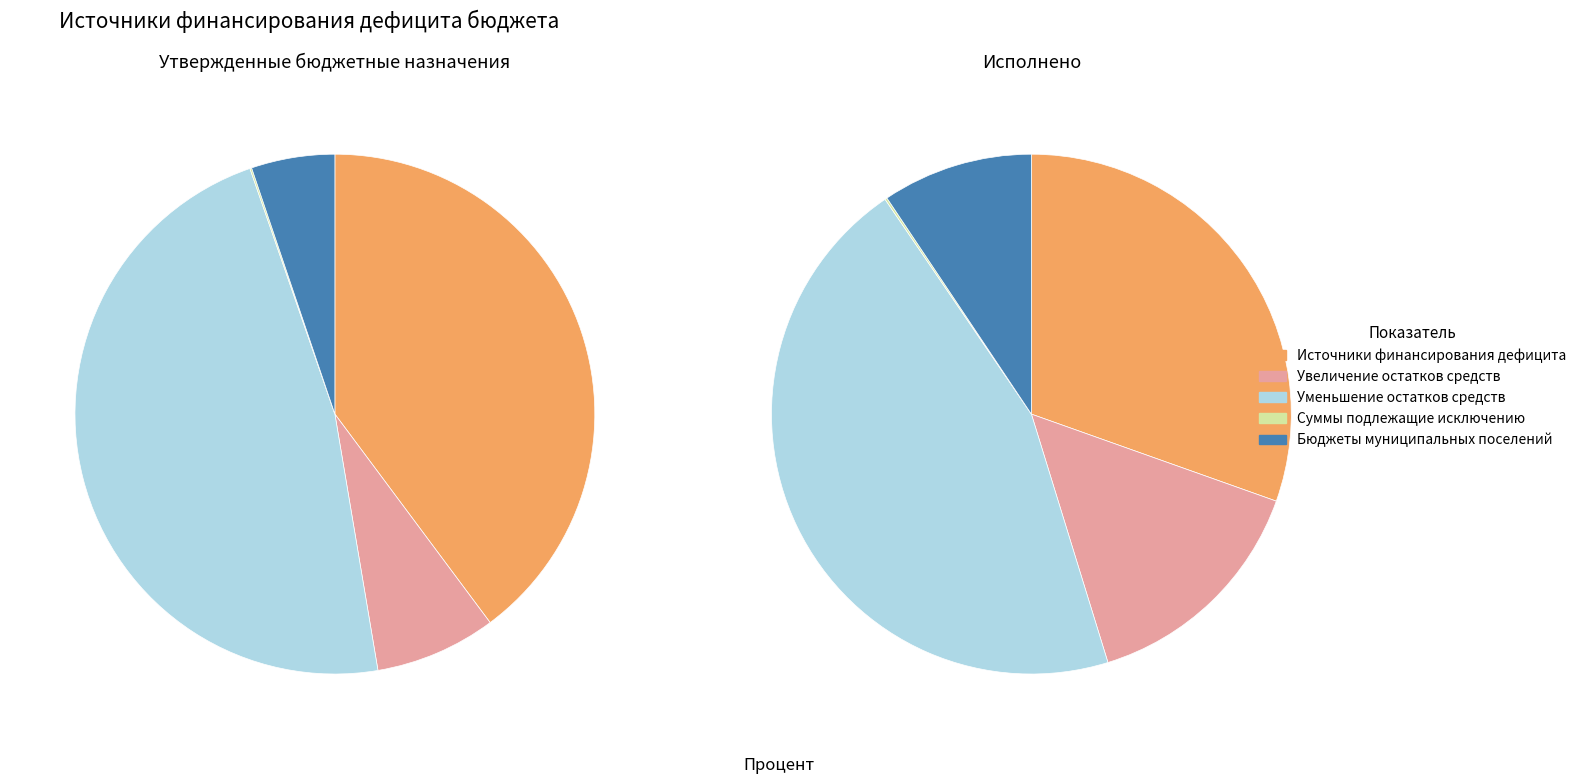

Between Суммы подлежащие исключению and Увеличение остатков средств, which is larger?

Увеличение остатков средств